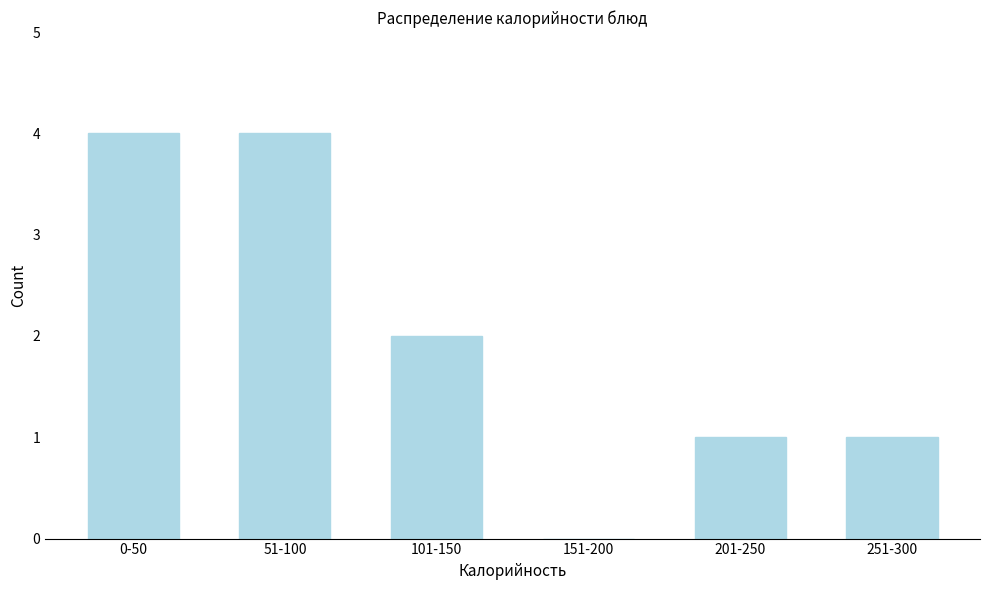

Reading left to right, what are all the values shown in this chart?

0-50=4	51-100=4	101-150=2	151-200=0	201-250=1	251-300=1